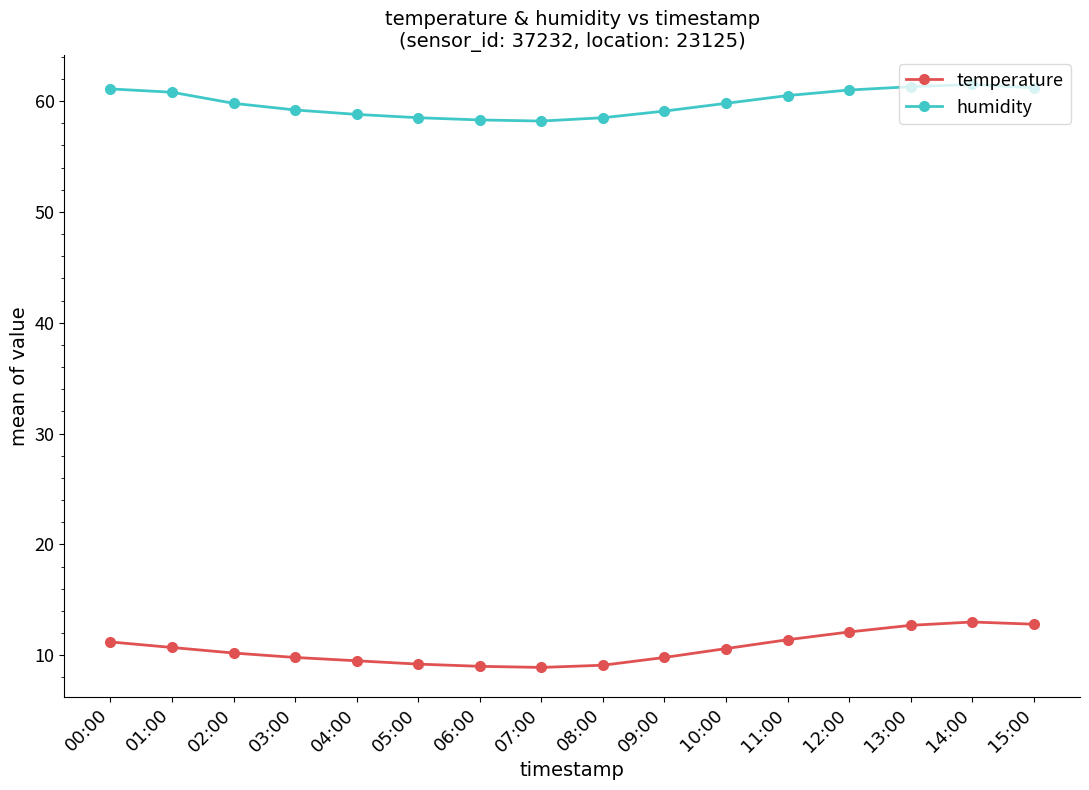

What is the greatest value displayed?

61.5